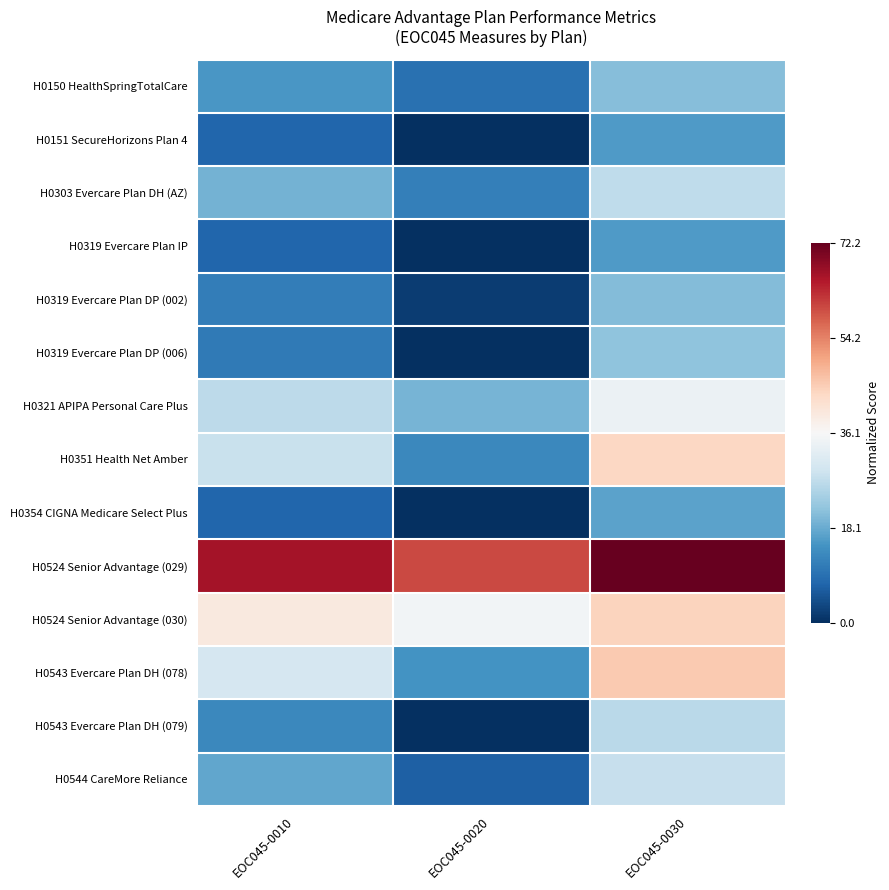

At which category does the chart reach its peak across all series?

EOC045-0030